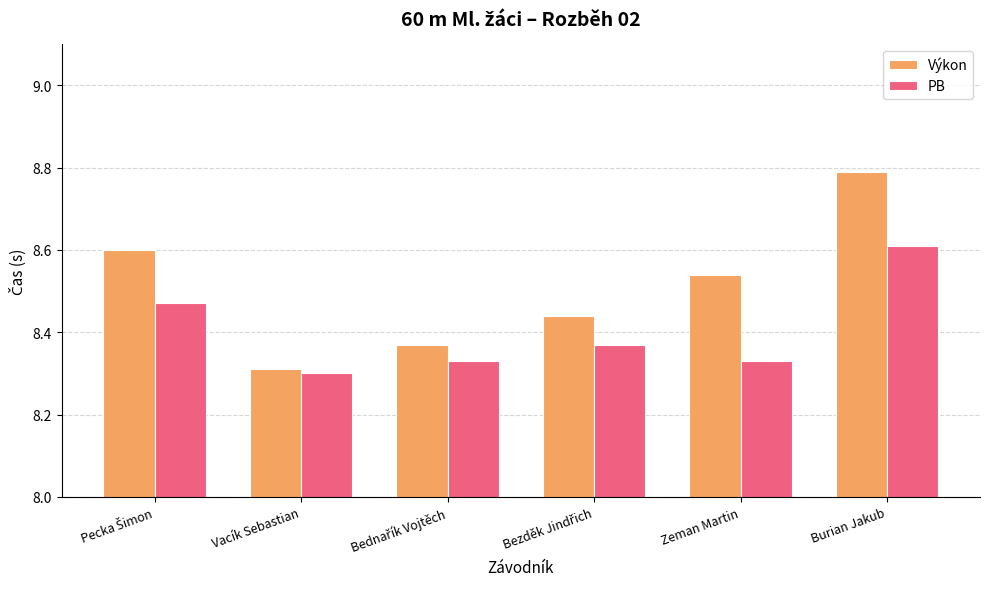

What is the difference between the Výkon values at Burian Jakub and Vacík Sebastian?

0.5